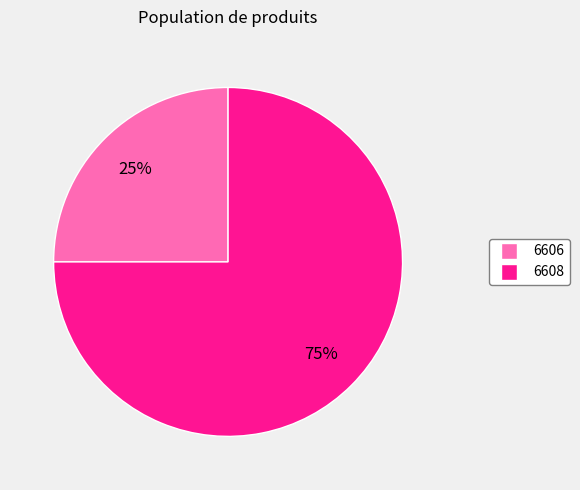

What is the largest slice in the pie chart?

6608